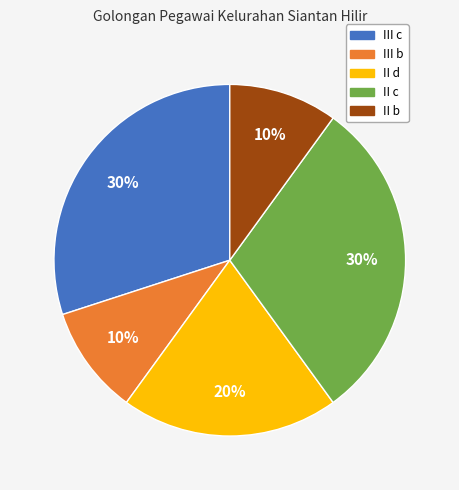

Does II c represent more than half of the total?

No